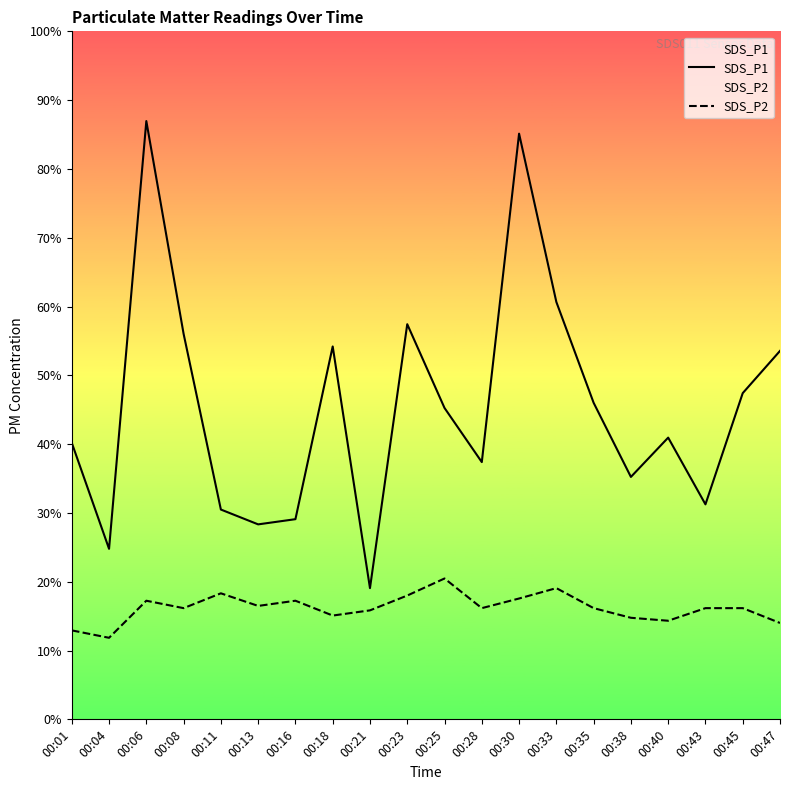

Where is SDS_P2 nearest to the value 1?

00:04